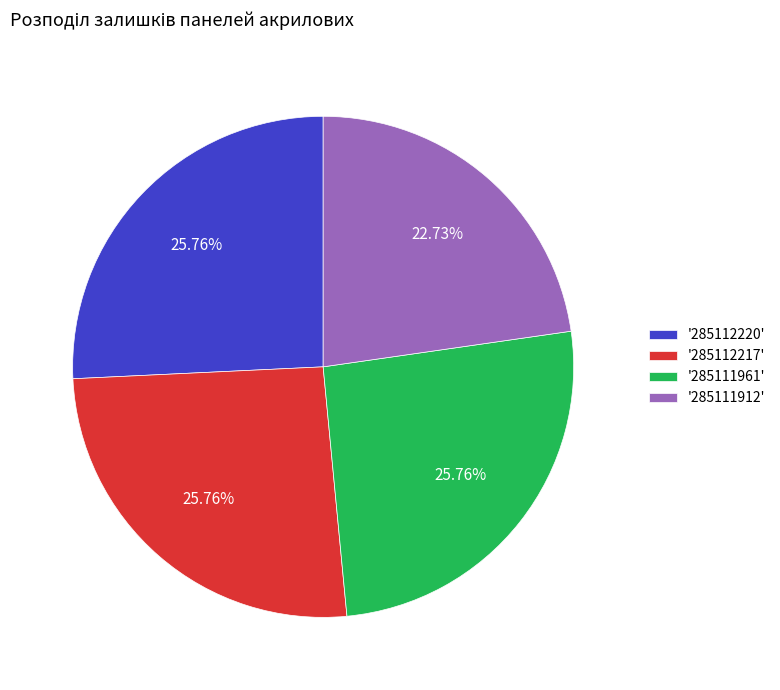

Does '285112220' represent more than half of the total?

No